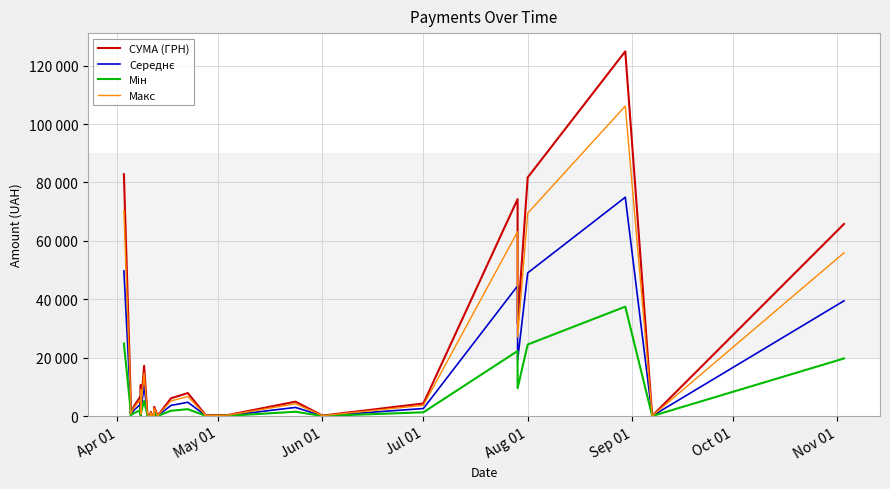

Reading left to right, extract all data points from this chart.

СУМА (ГРН): 82834.0	7013.1	942.8	3387.1	6889.2	7730.8	10587.5	1675.1	5270.0	805.0	4328.6	2493.3	17230.2	504.5	355.0	37.4	1298.3	129.6	915.0	163.8	2100.0	213.6	3169.4	264.6	115.7	6109.0	7889.8	764.1	452.8	297.0	378.0	4950.0	176.0	4320.0	74303.1	31844.2	81726.8	124904.8	84.5	65790.6
Середнє: 49700.4	4207.9	565.7	2032.3	4133.5	4638.5	6352.5	1005.1	3162.0	483.0	2597.2	1496.0	10338.1	302.7	213.0	22.5	779.0	77.8	549.0	98.2	1260.0	128.2	1901.6	158.8	69.4	3665.4	4733.9	458.5	271.7	178.2	226.8	2970.0	105.6	2592.0	44581.9	19106.5	49036.1	74942.9	50.7	39474.3
Мін: 24850.2	2103.9	282.8	1016.1	2066.8	2319.2	3176.2	502.5	1581.0	241.5	1298.6	748.0	5169.1	151.3	106.5	11.2	389.5	38.9	274.5	49.1	630.0	64.1	950.8	79.4	34.7	1832.7	2366.9	229.2	135.8	89.1	113.4	1485.0	52.8	1296.0	22290.9	9553.3	24518.0	37471.4	25.4	19737.2
Макс: 70408.9	5961.2	801.4	2879.0	5855.8	6571.2	8999.4	1423.8	4479.5	684.2	3679.4	2119.3	14645.7	428.8	301.8	31.8	1103.5	110.2	777.8	139.2	1785.0	181.6	2694.0	224.9	98.3	5192.6	6706.3	649.5	384.8	252.4	321.3	4207.5	149.6	3672.0	63157.6	27067.6	69467.8	106169.1	71.8	55922.0